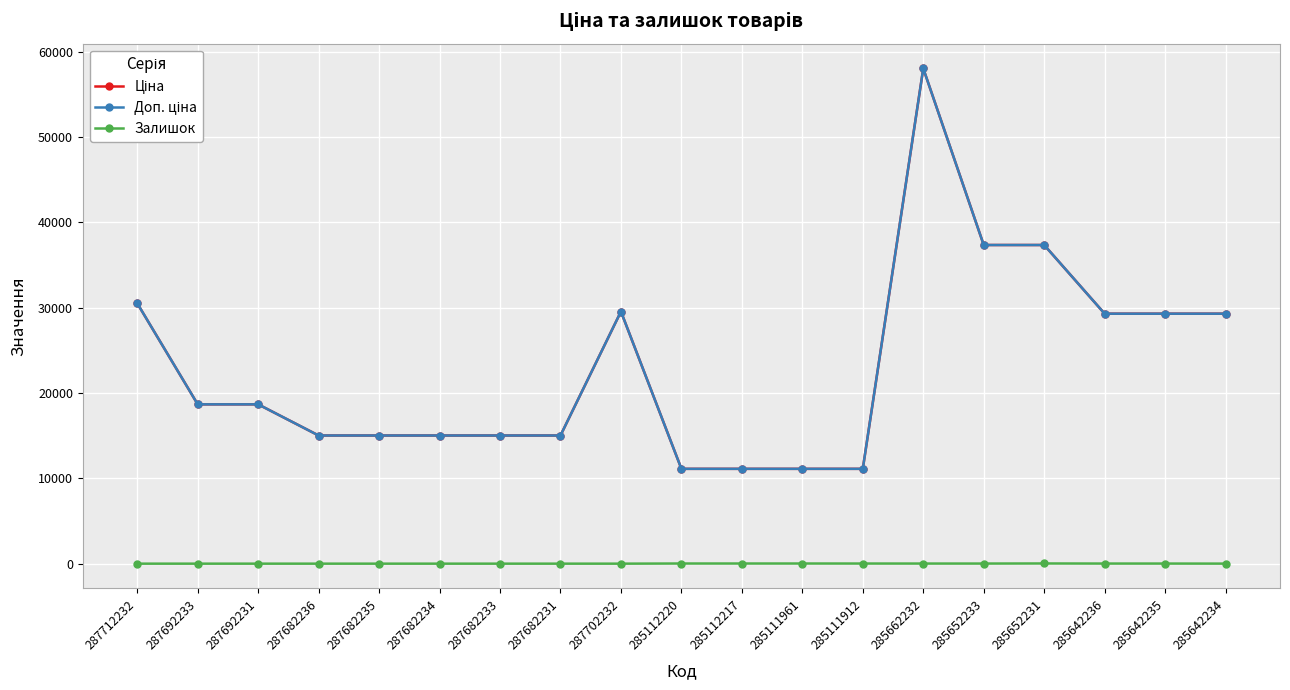

Does the chart have visible grid lines?

Yes